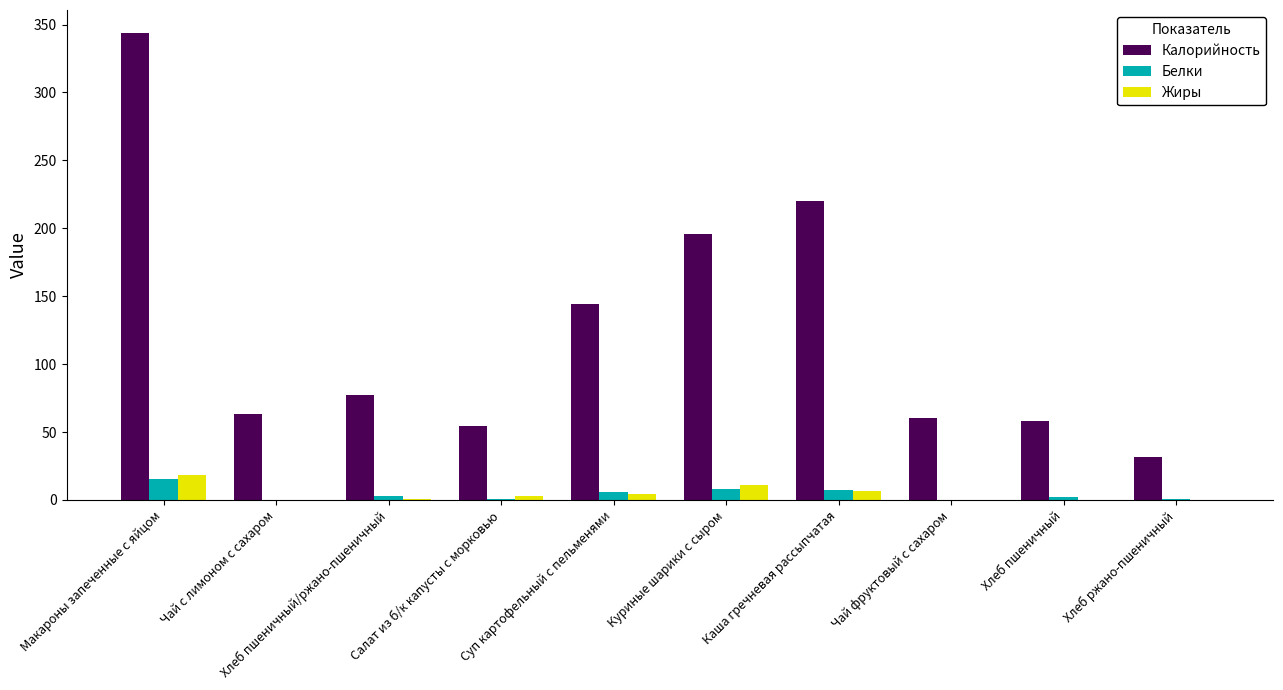

At which category is the sum across all series the highest?

Макароны запеченные с яйцом